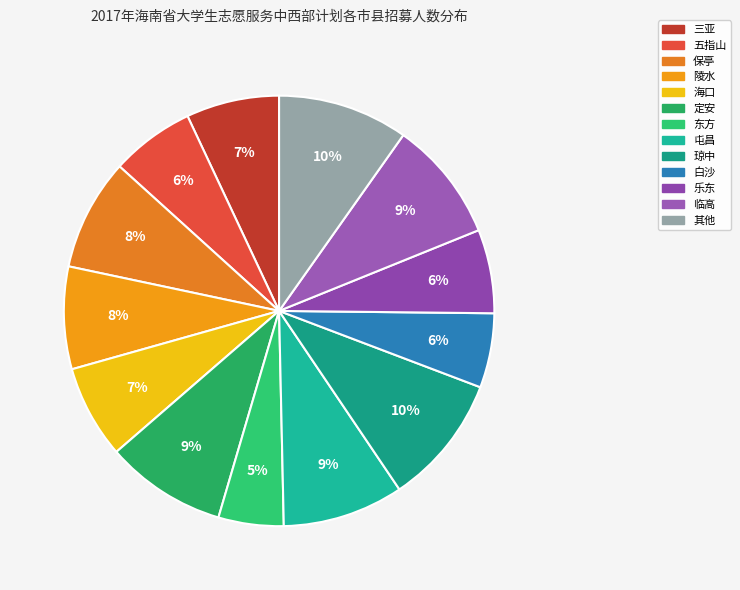

How many segments does this pie chart have?

13